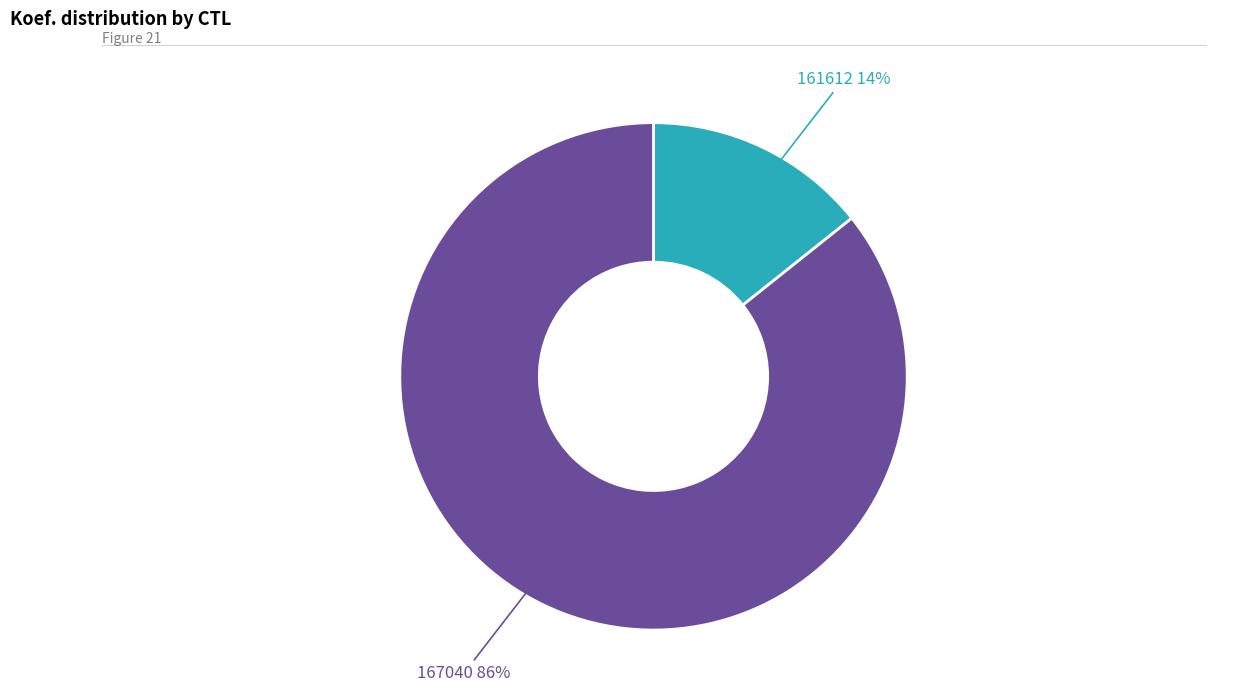

Is the sum of 161612 and 167040 greater than half?

Yes